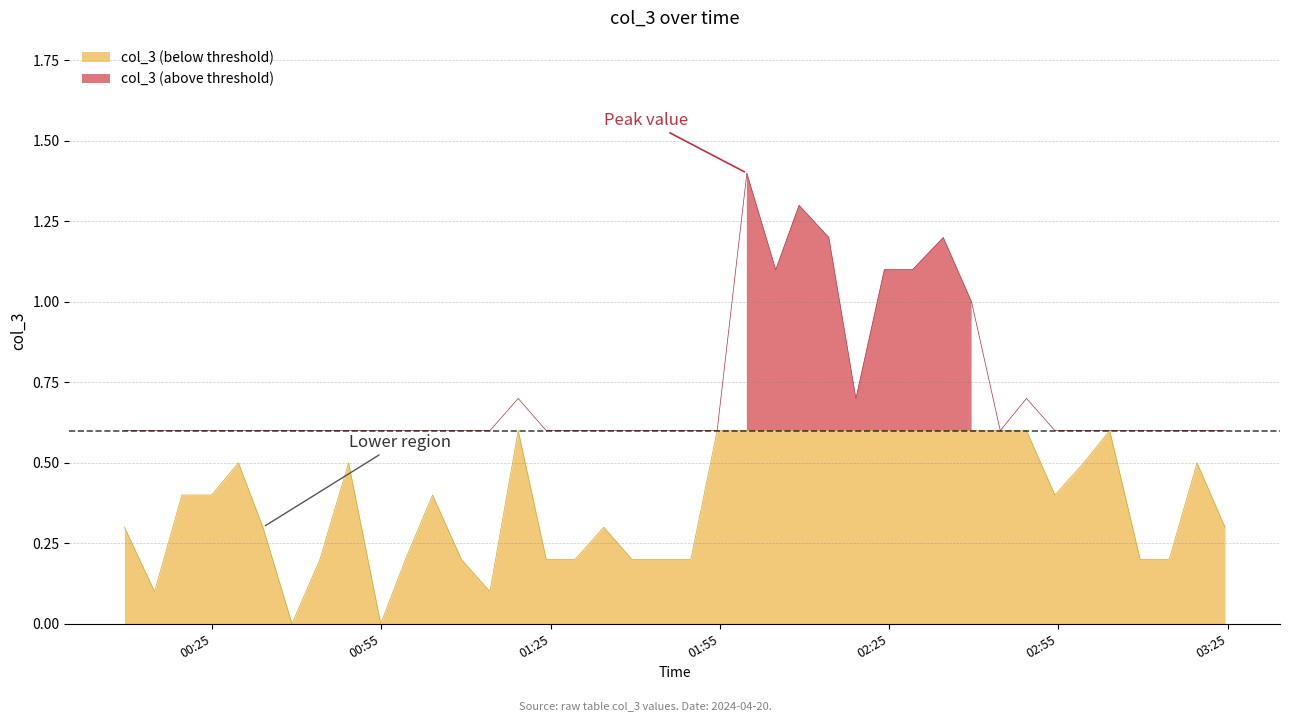

Which category has the lowest value across all series?

2024-04-20T00:39:08